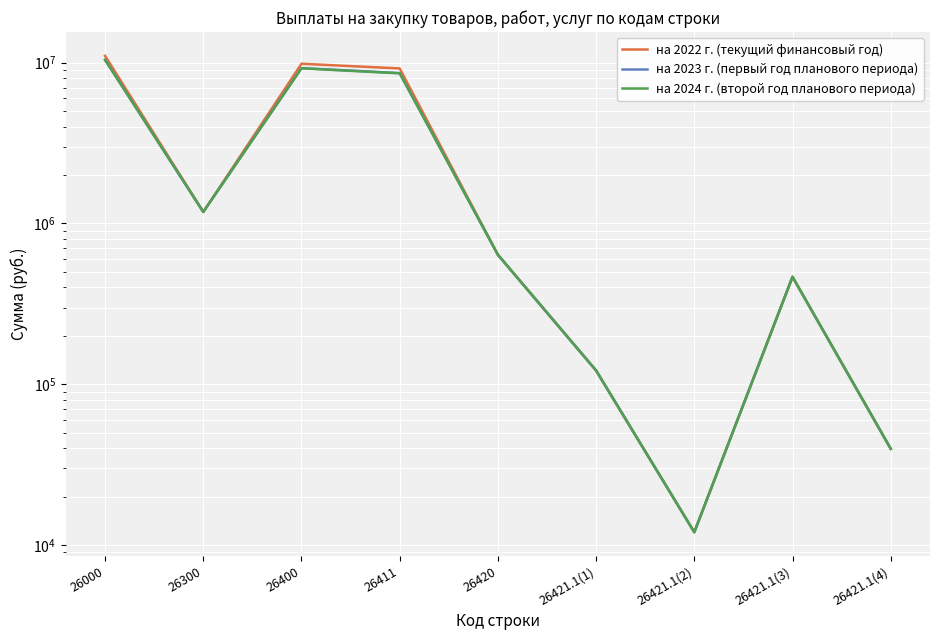

What is the label of the 3rd point from the left?

26400